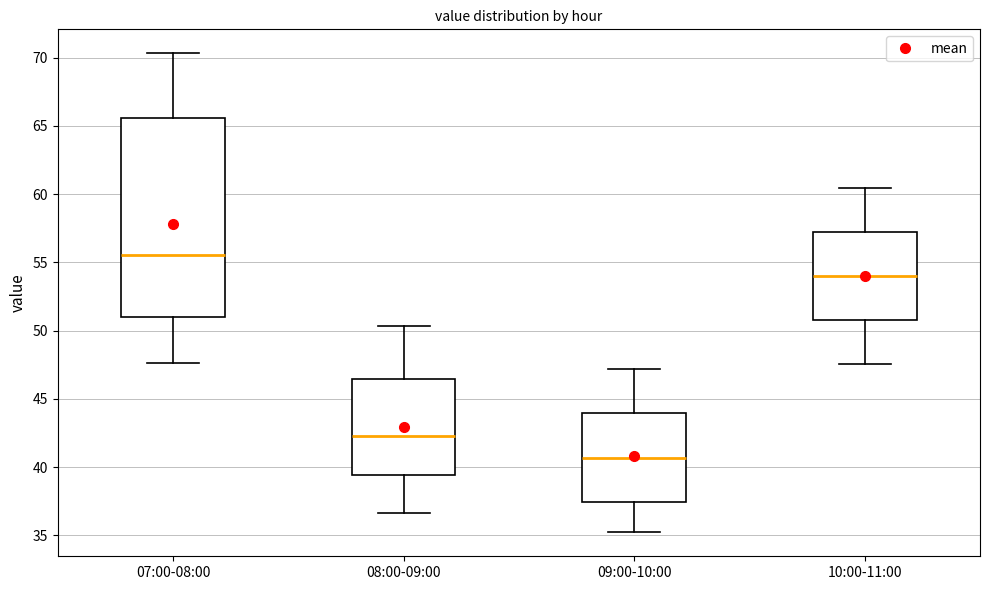

Reading left to right, transcribe this box plot: for each box, give where its median line is, the range the box spans, and where its two whiskers end, as read against the y-axis. The values are not printed on the chart, so give them approximately, as read against the axis.

07:00-08:00: median 55.5, box 51.0 to 65.5, whiskers 47.5 to 70.5
08:00-09:00: median 42.5, box 39.5 to 46.5, whiskers 36.5 to 50.5
09:00-10:00: median 40.5, box 37.5 to 44.0, whiskers 35.0 to 47.0
10:00-11:00: median 54.0, box 51.0 to 57.0, whiskers 47.5 to 60.5